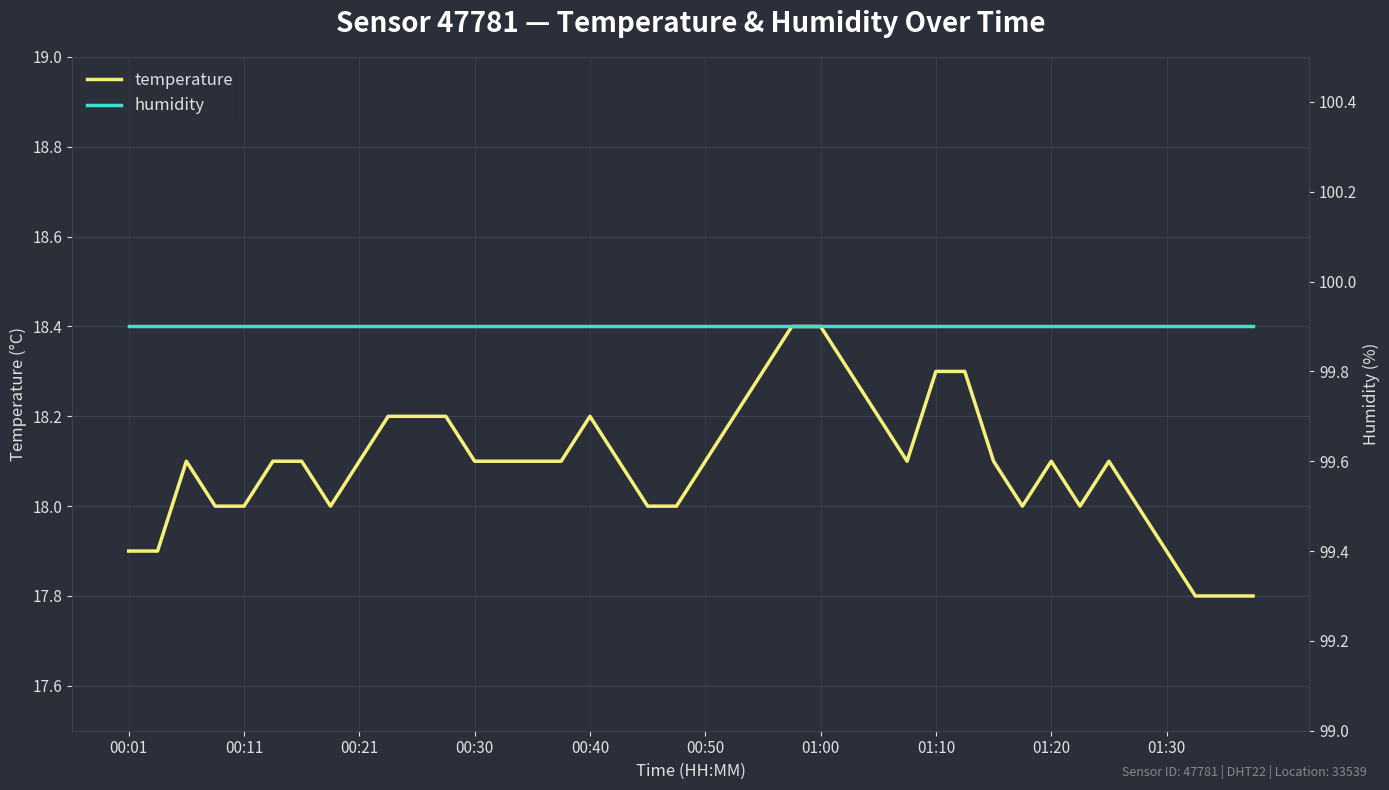

At which label is humidity closest to 99?

00:01